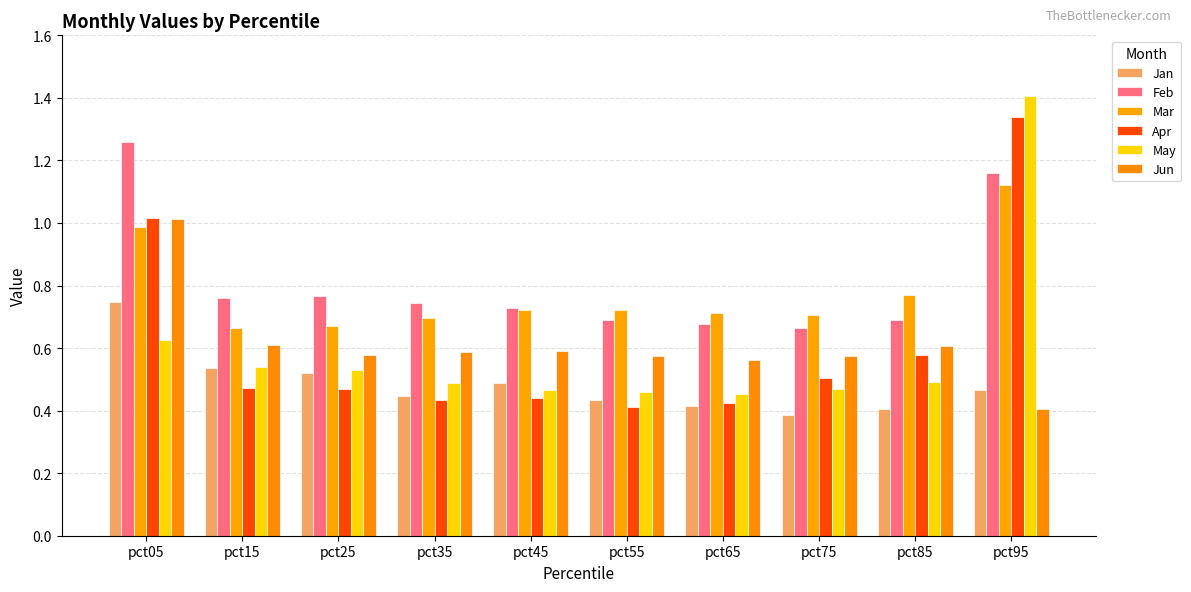

What is the sum of all Apr values?

6.1